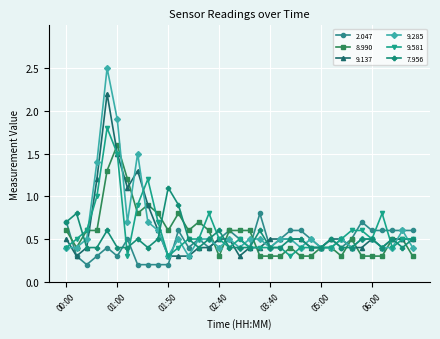

What are all the series names shown in the legend?

2.047, 8.990, 9.137, 9.285, 9.581, 7.956